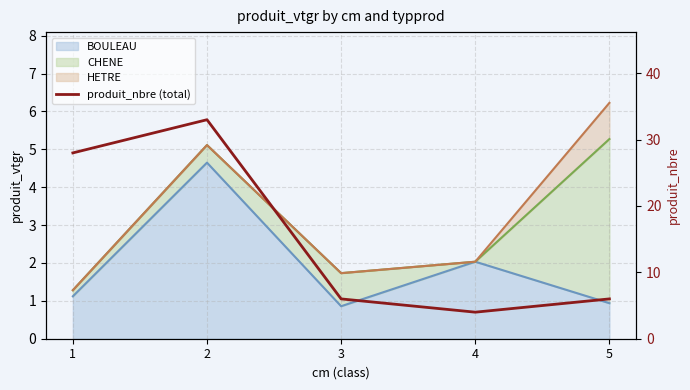

Rank the categories by value from lowest to highest.

4, 3, 5, 1, 2